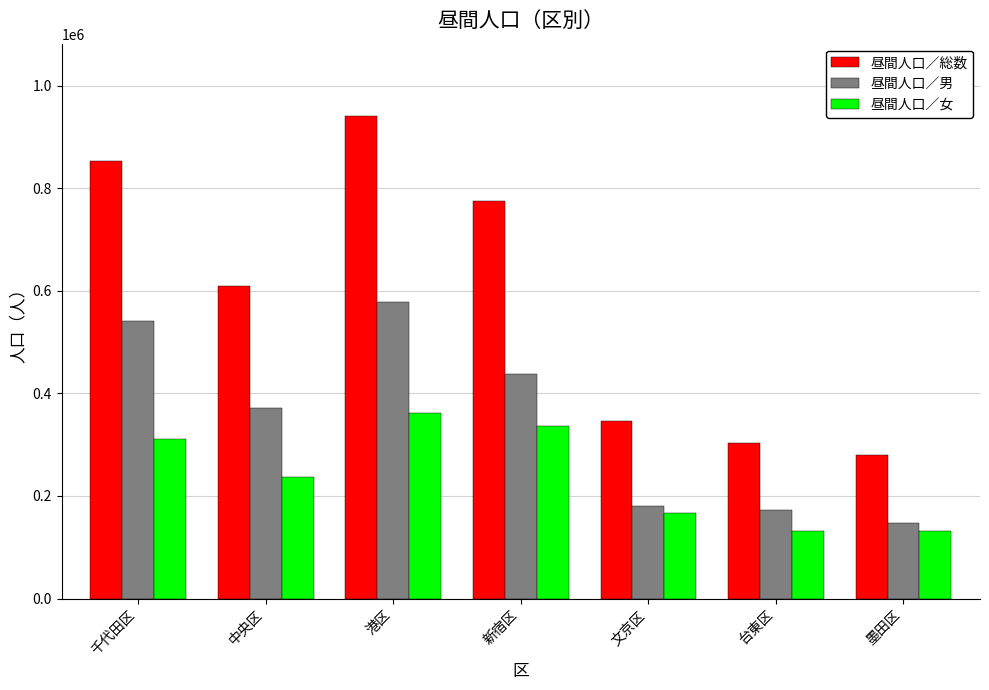

Which series has the largest range (max minus min)?

昼間人口／総数